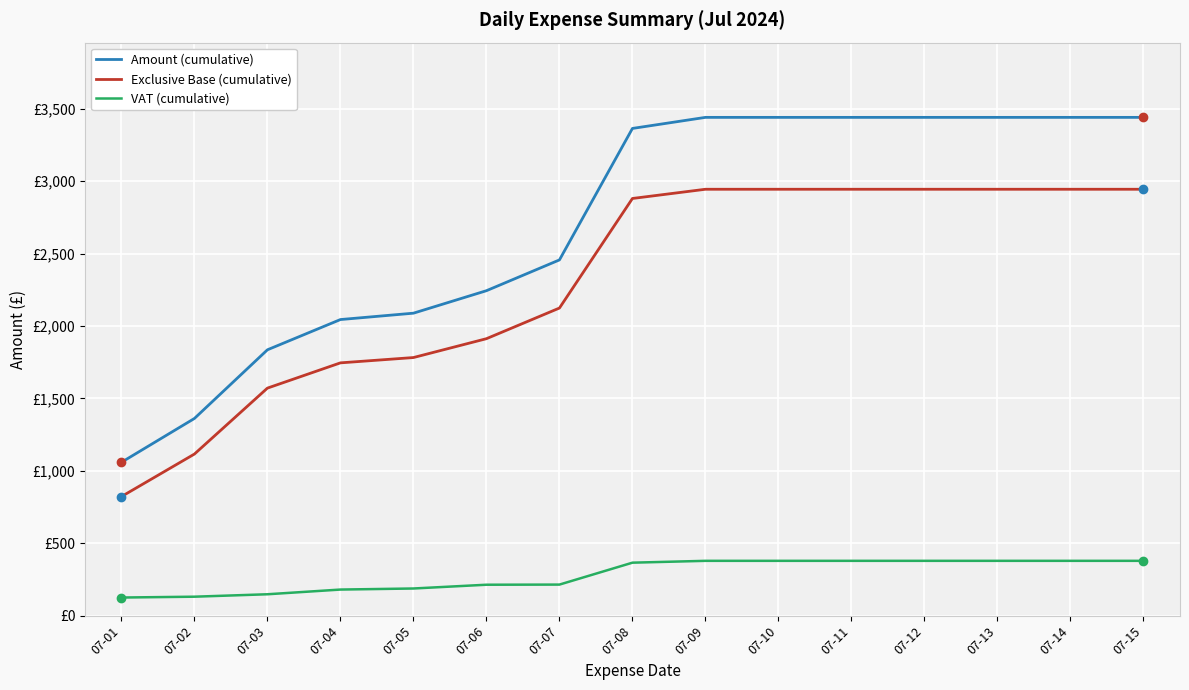

Does the chart have visible grid lines?

Yes